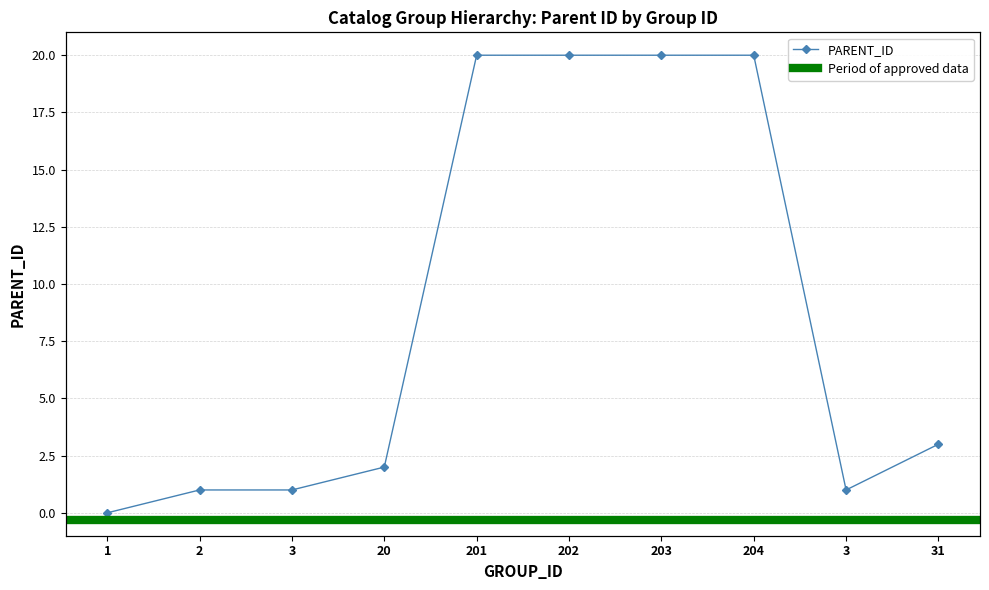

What is the difference between the values at 31 and 202?

17